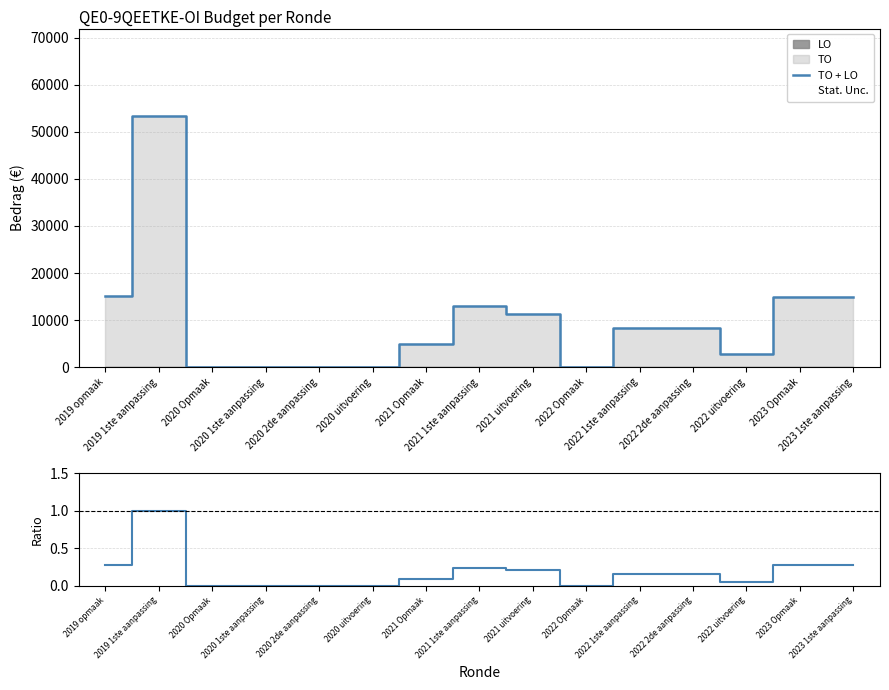

Between 2020 2de aanpassing and 2022 2de aanpassing, which is larger?

2022 2de aanpassing